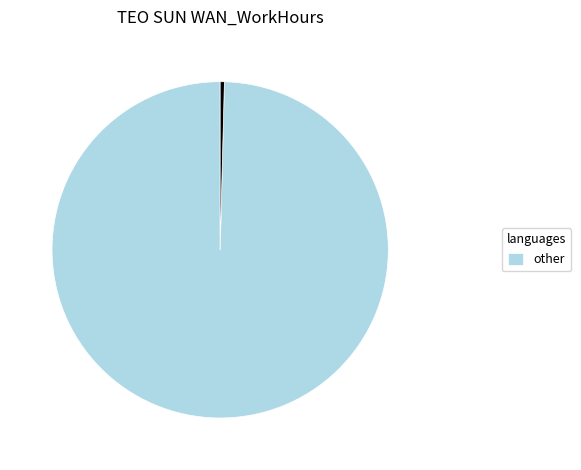

Count the number of slices in the pie.

2